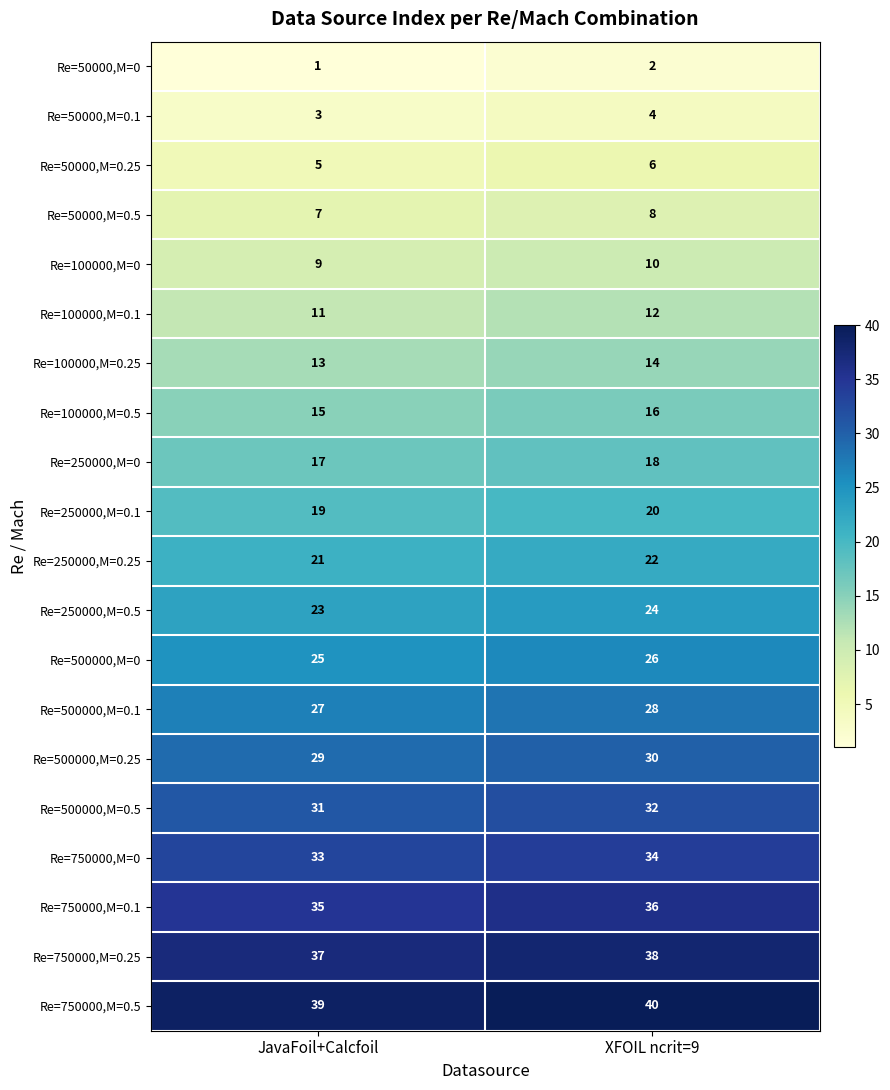

What is the greatest value displayed?

40